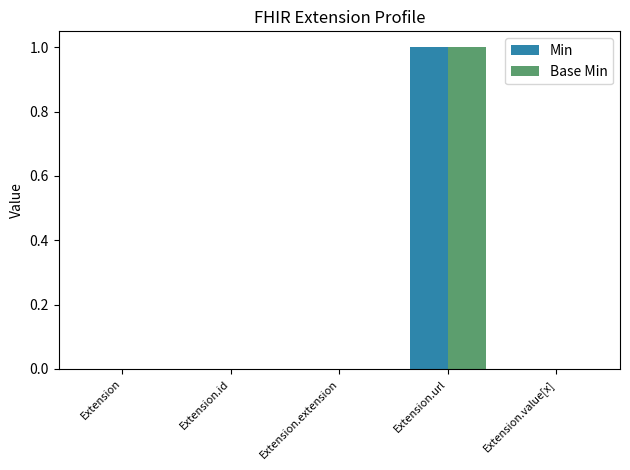

Is it true that Min equals 0 at Extension.value[x]?

True